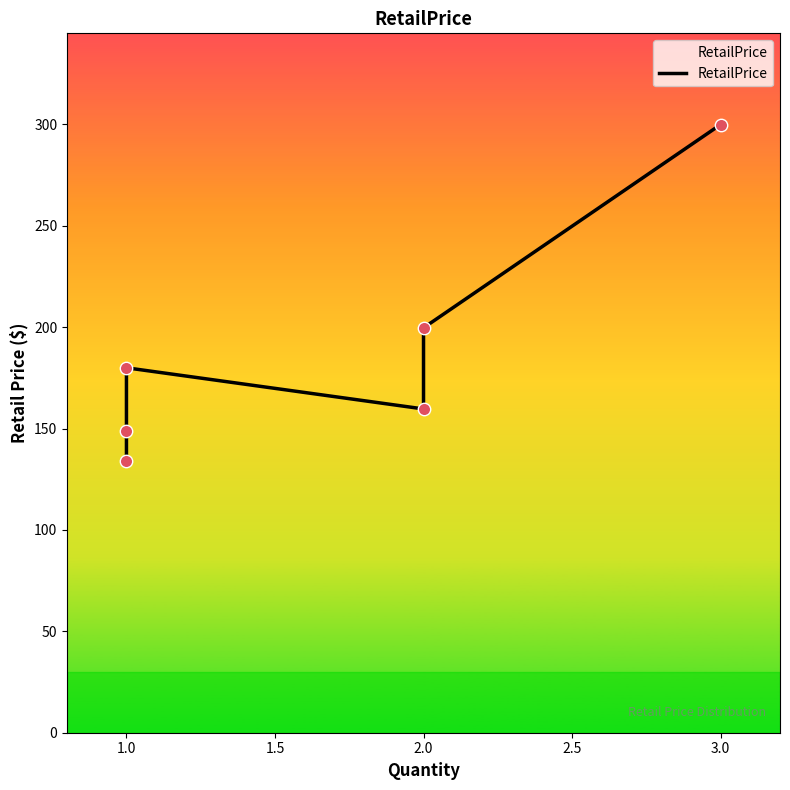

What is the change in value from 1.0 to 2.0?

-20.3